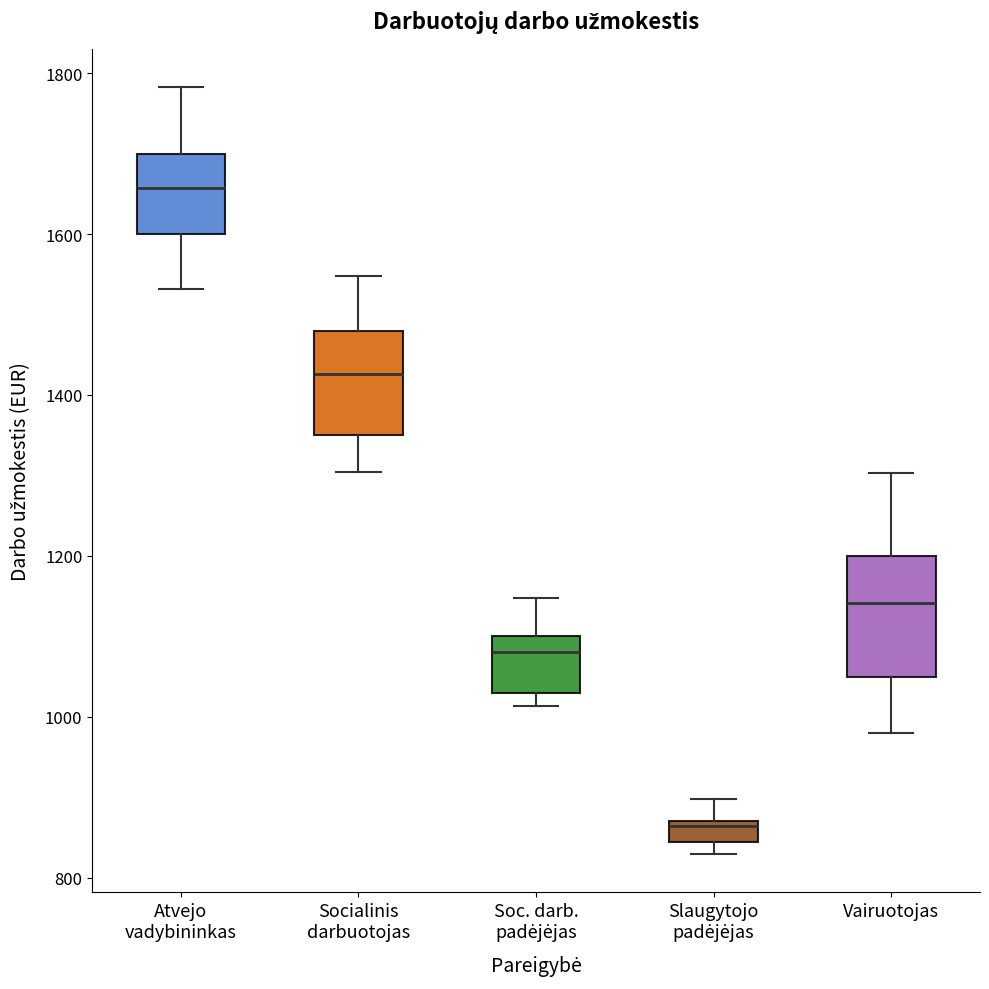

Where does the median line of the box for Vairuotojas sit on the y-axis? The values are not printed on the chart, so give them approximately, as read against the axis.

1140